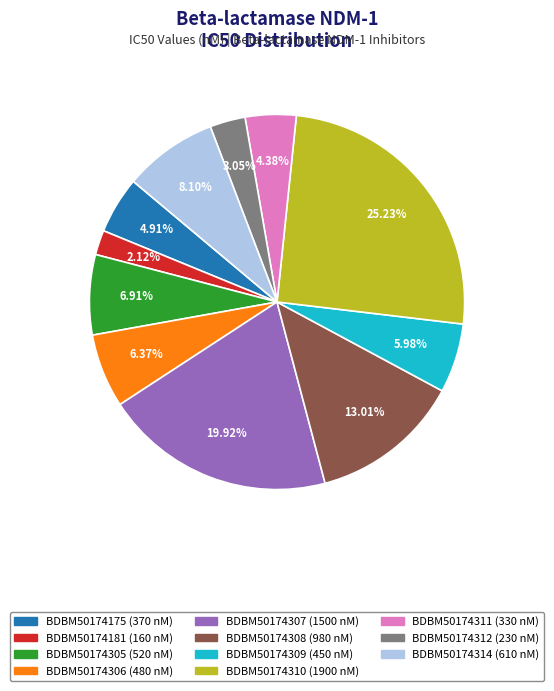

To the nearest percent, what percentage of the pie is BDBM50174314?

8%